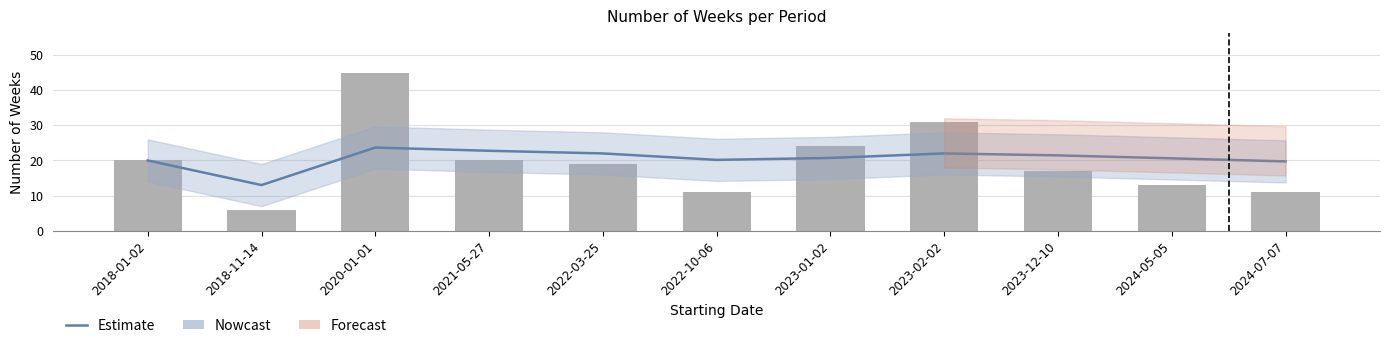

Is it true that Number of Weeks equals 45.0 at 2020-01-01?

True